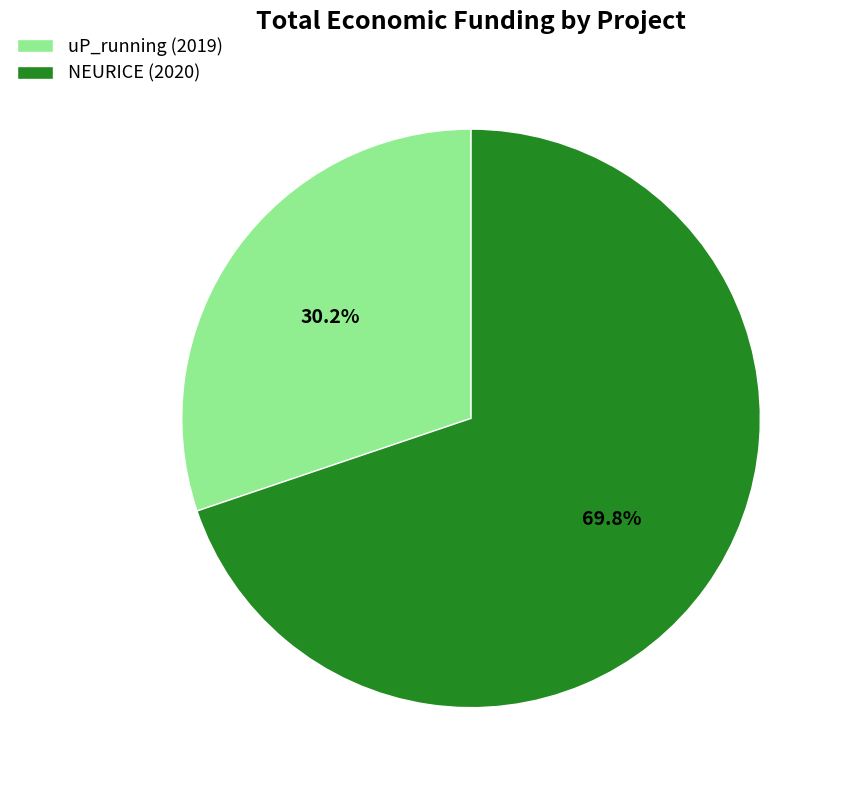

What is the ratio of the value at NEURICE (2020) to the value at uP_running (2019)?

2.3